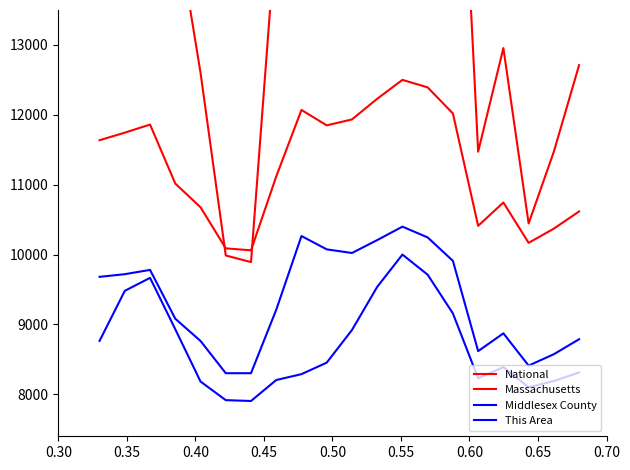

What is the value of the Massachusetts point at the 16th from the left?

10411.4